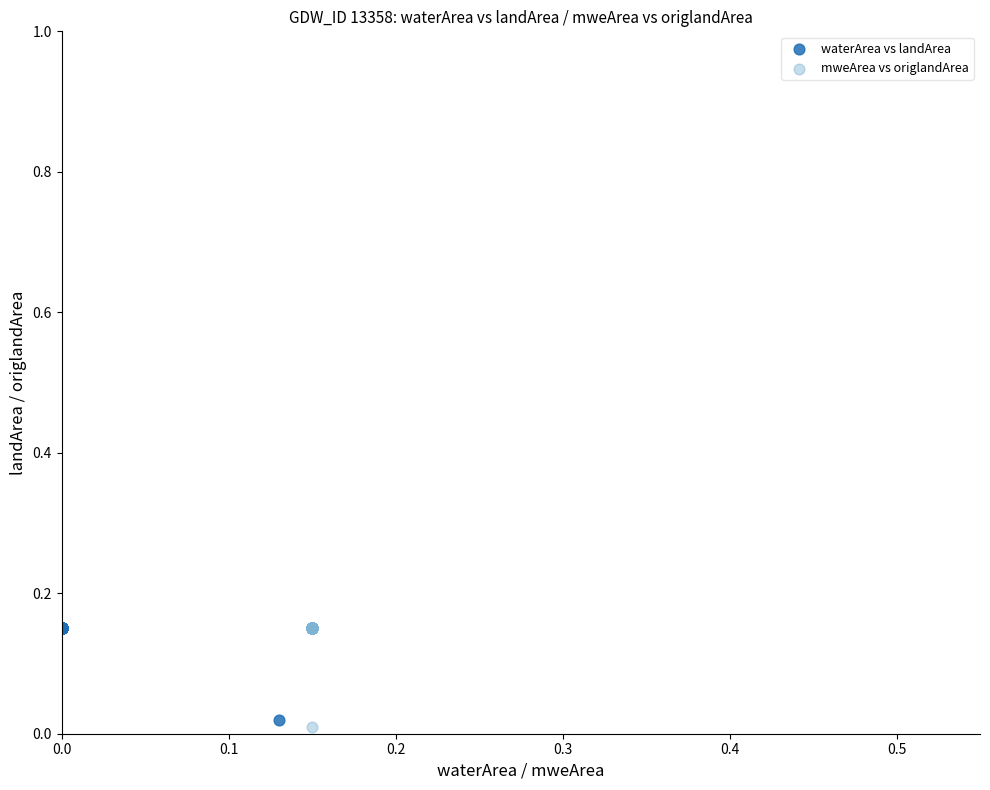

Which series reaches the minimum Y coordinate?

mweArea vs origlandArea